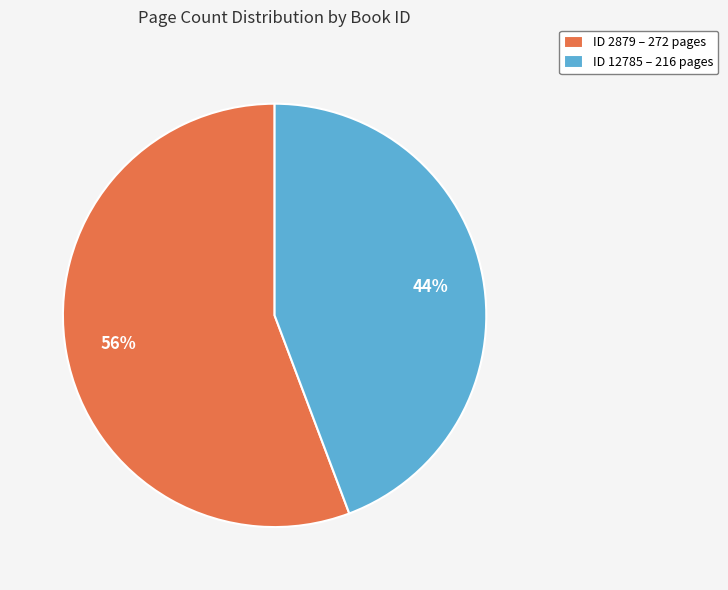

Which slice is the smallest?

ID 12785 – 216 pages